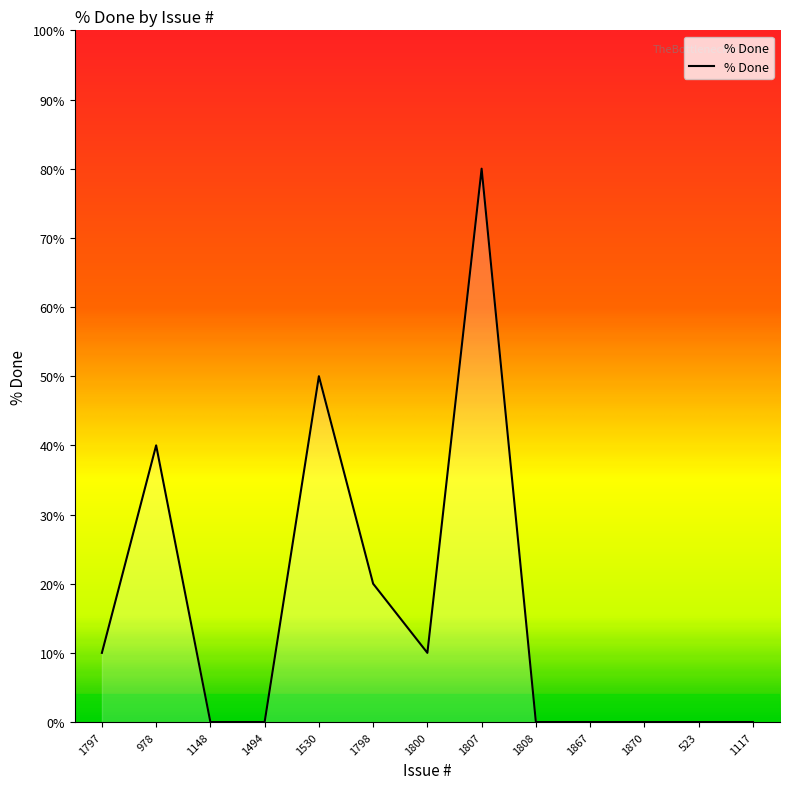

What position from the left is 1494?

4